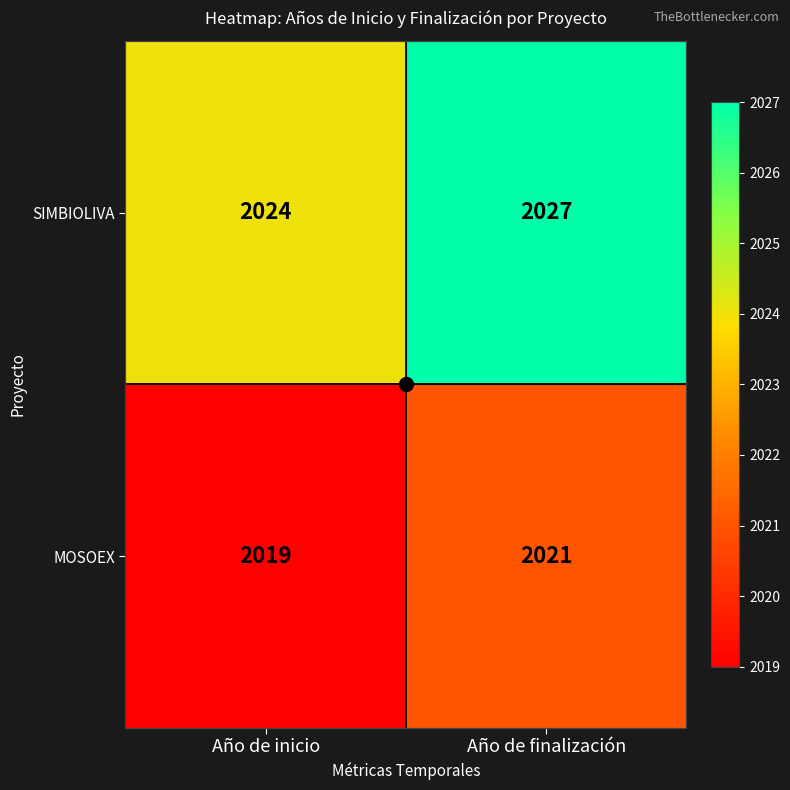

The SIMBIOLIVA series shows 2955 at Año de inicio. True or false?

False